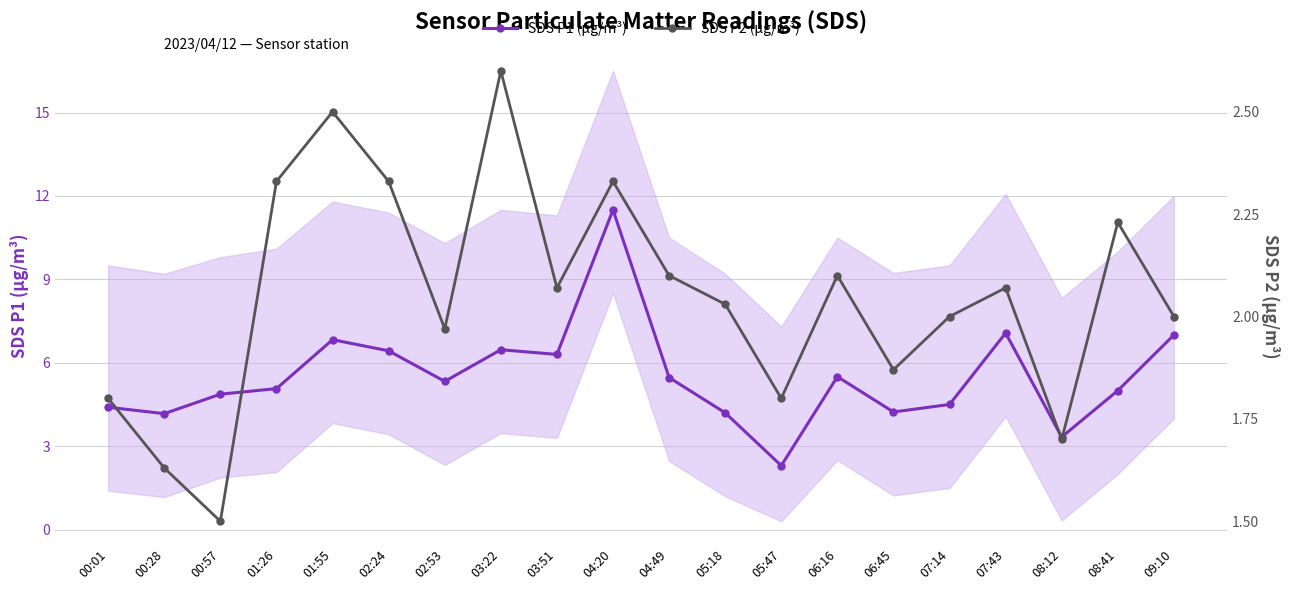

How many distinct data groups are displayed?

2